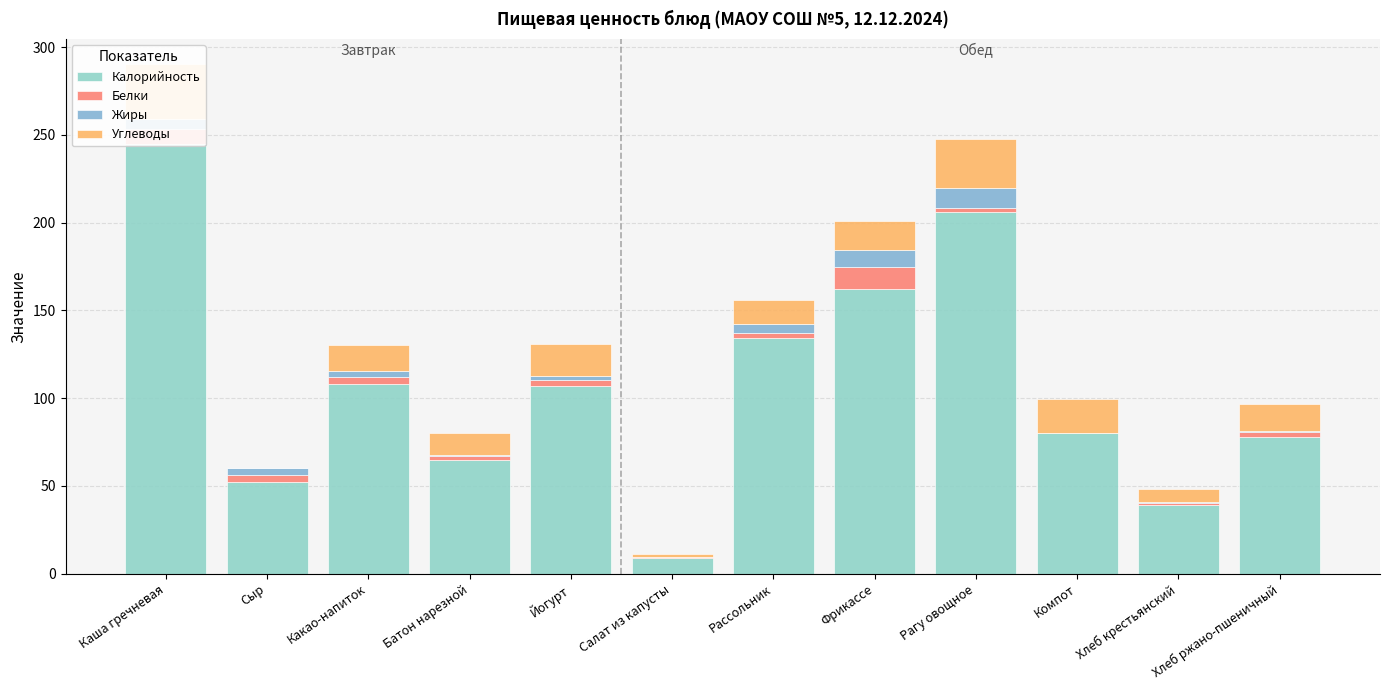

Reading left to right, list all the values displayed in this chart.

Калорийность: Каша гречневая=245.0	Сыр=52.0	Какао-напиток=108.0	Батон нарезной=65.0	Йогурт=107.0	Салат из капусты=9.0	Рассольник=134.0	Фрикассе=162.0	Рагу овощное=206.0	Компот=80.0	Хлеб крестьянский=39.0	Хлеб ржано-пшеничный=78.0
Белки: Каша гречневая=8.3	Сыр=3.9	Какао-напиток=3.9	Батон нарезной=1.9	Йогурт=3.1	Салат из капусты=0.5	Рассольник=3.4	Фрикассе=12.8	Рагу овощное=2.5	Компот=0.2	Хлеб крестьянский=1.2	Хлеб ржано-пшеничный=2.6
Жиры: Каша гречневая=5.7	Сыр=4.0	Какао-напиток=3.8	Батон нарезной=0.8	Йогурт=2.5	Салат из капусты=0.1	Рассольник=5.1	Фрикассе=9.4	Рагу овощное=11.0	Компот=0.2	Хлеб крестьянский=0.4	Хлеб ржано-пшеничный=0.5
Углеводы: Каша гречневая=31.1	Сыр=0.0	Какао-напиток=14.7	Батон нарезной=12.5	Йогурт=18.0	Салат из капусты=1.6	Рассольник=13.7	Фрикассе=16.9	Рагу овощное=28.4	Компот=19.0	Хлеб крестьянский=7.5	Хлеб ржано-пшеничный=15.8